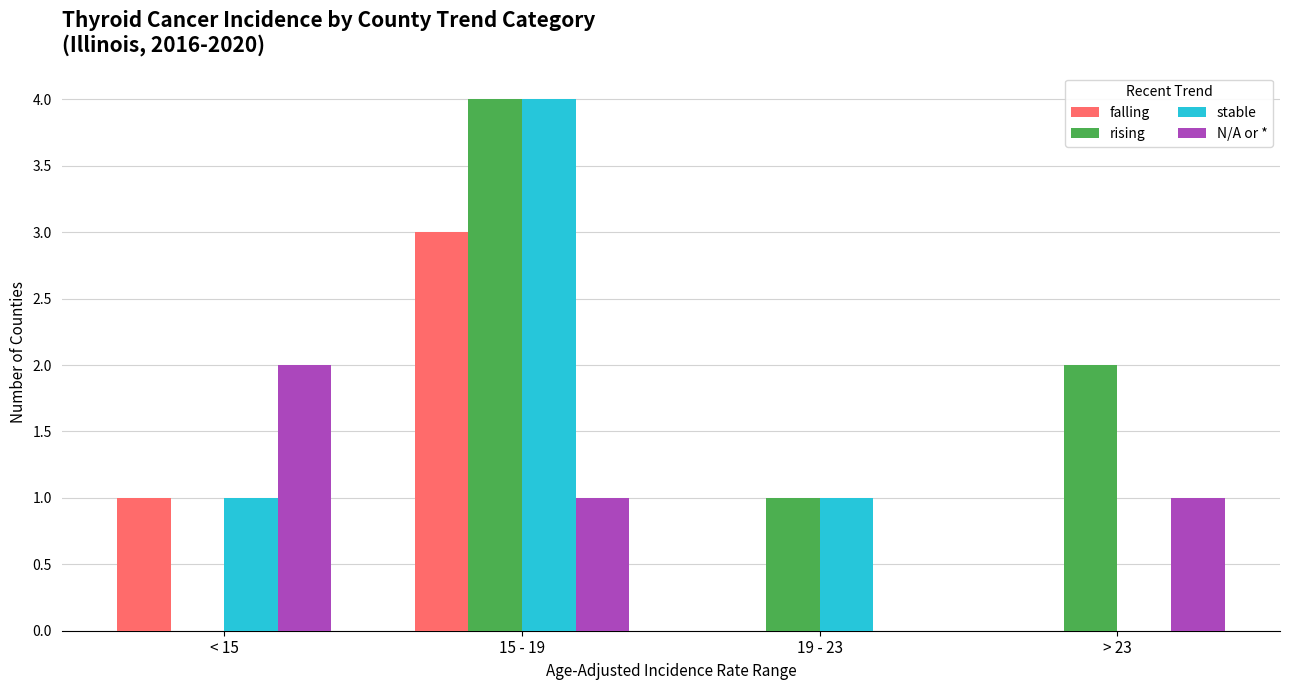

Are the bars grouped side by side (vs. stacked)?

Yes